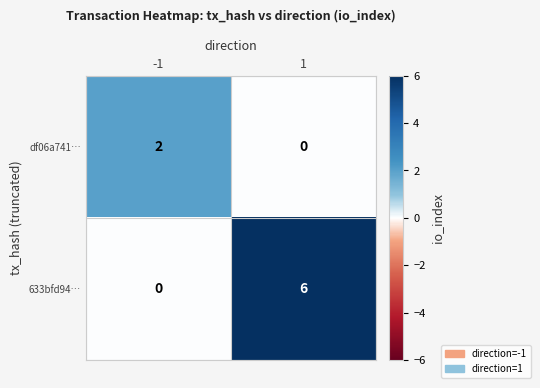

The 633bfd94… series shows 0 at -1. True or false?

True